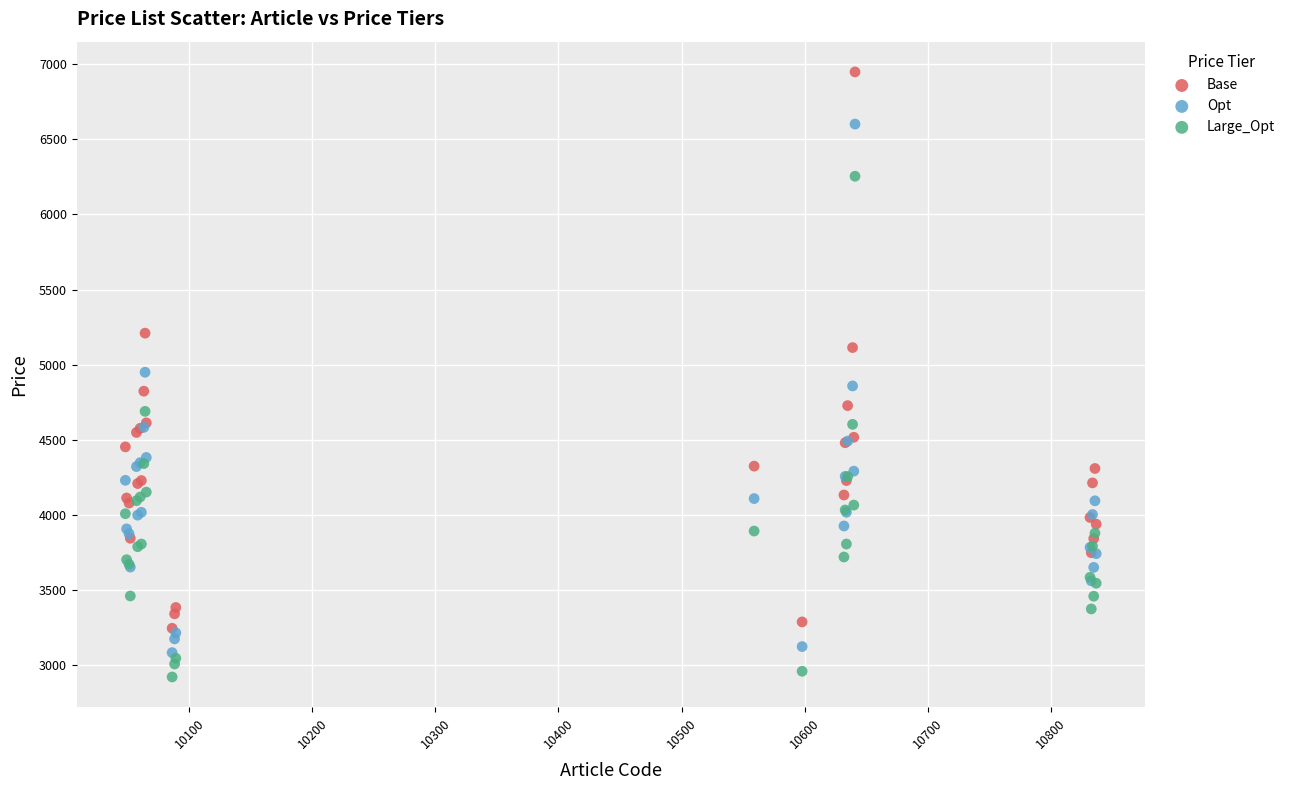

What are all the series names shown in the legend?

Base, Opt, Large_Opt